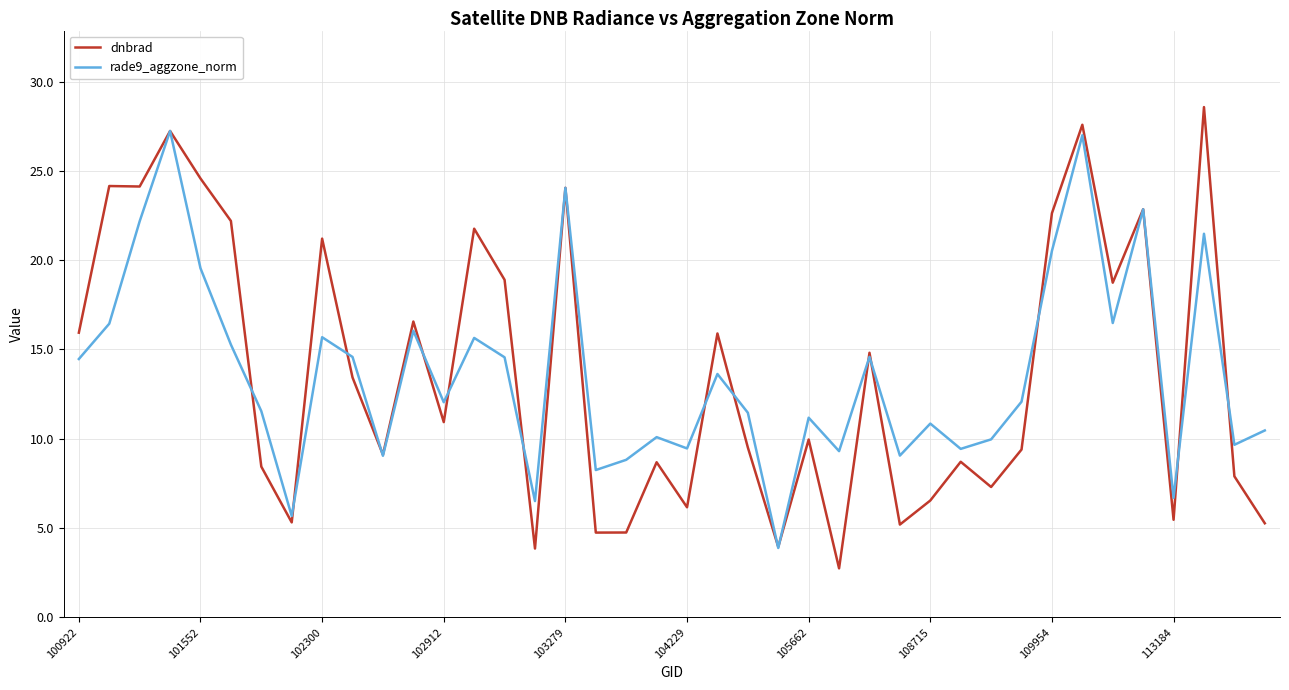

What are all the series names shown in the legend?

dnbrad, rade9_aggzone_norm